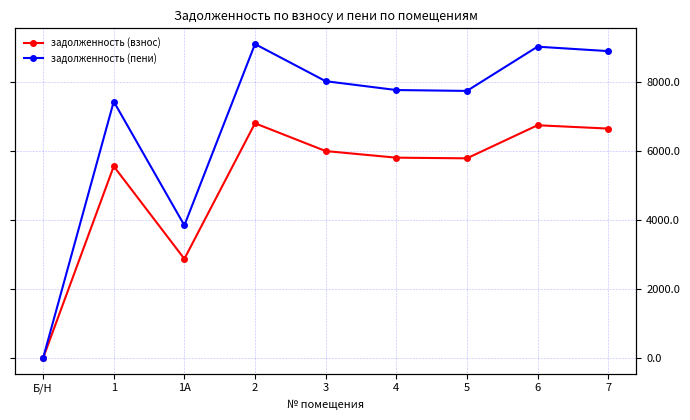

True or false: задолженность (пени) and задолженность (взнос) cross at least once.

False